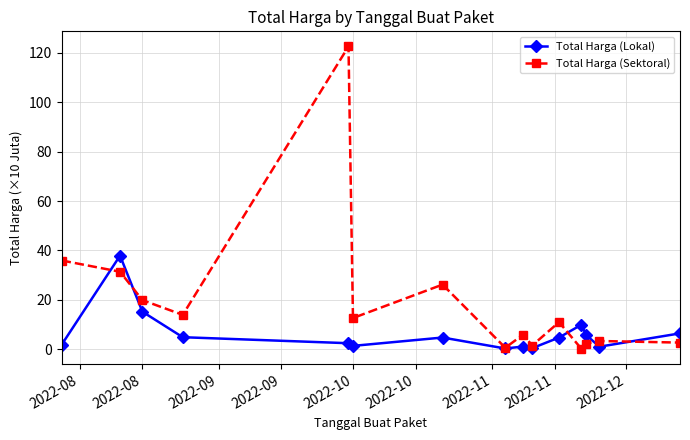

Which series has the largest range (max minus min)?

Total Harga (Sektoral)